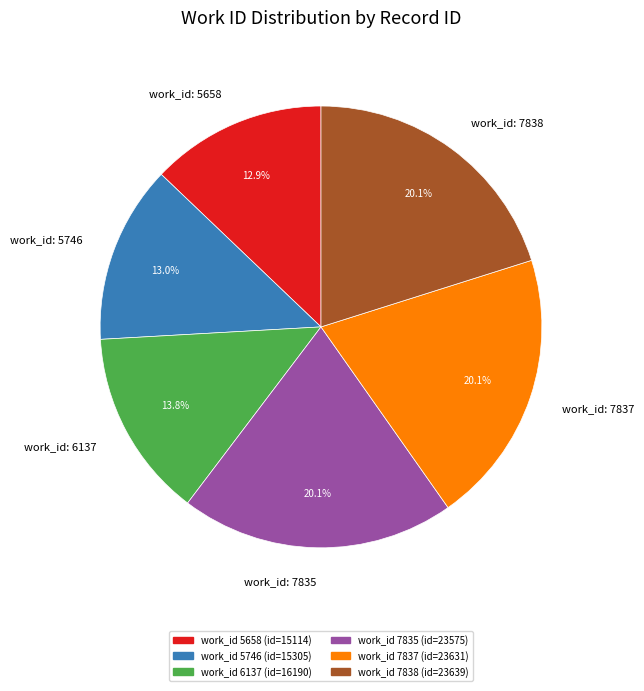

Is there any slice that represents more than half of the pie?

No